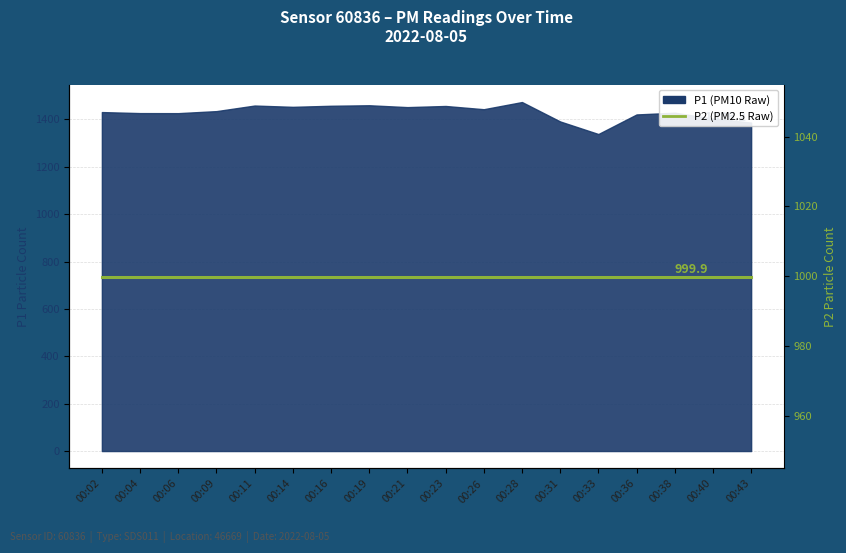

Does the chart have visible grid lines?

Yes